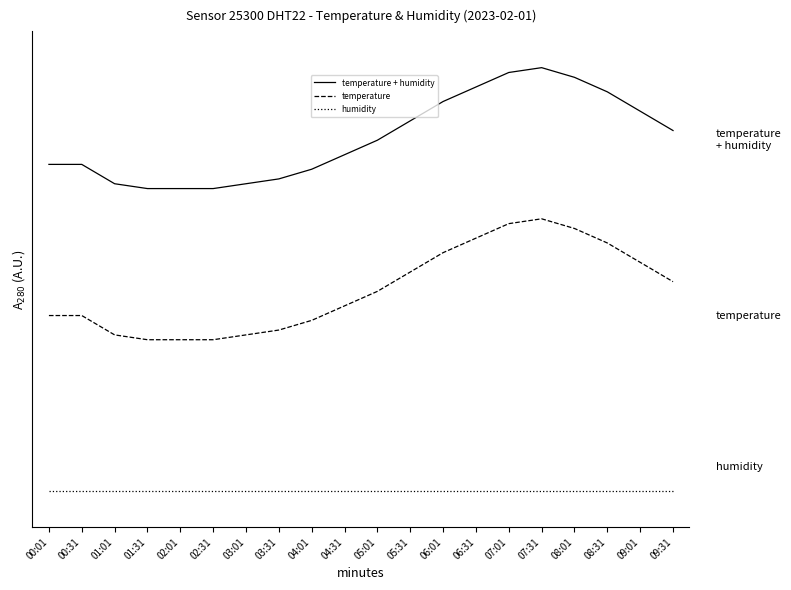

Is this an area chart (filled region under the line)?

No